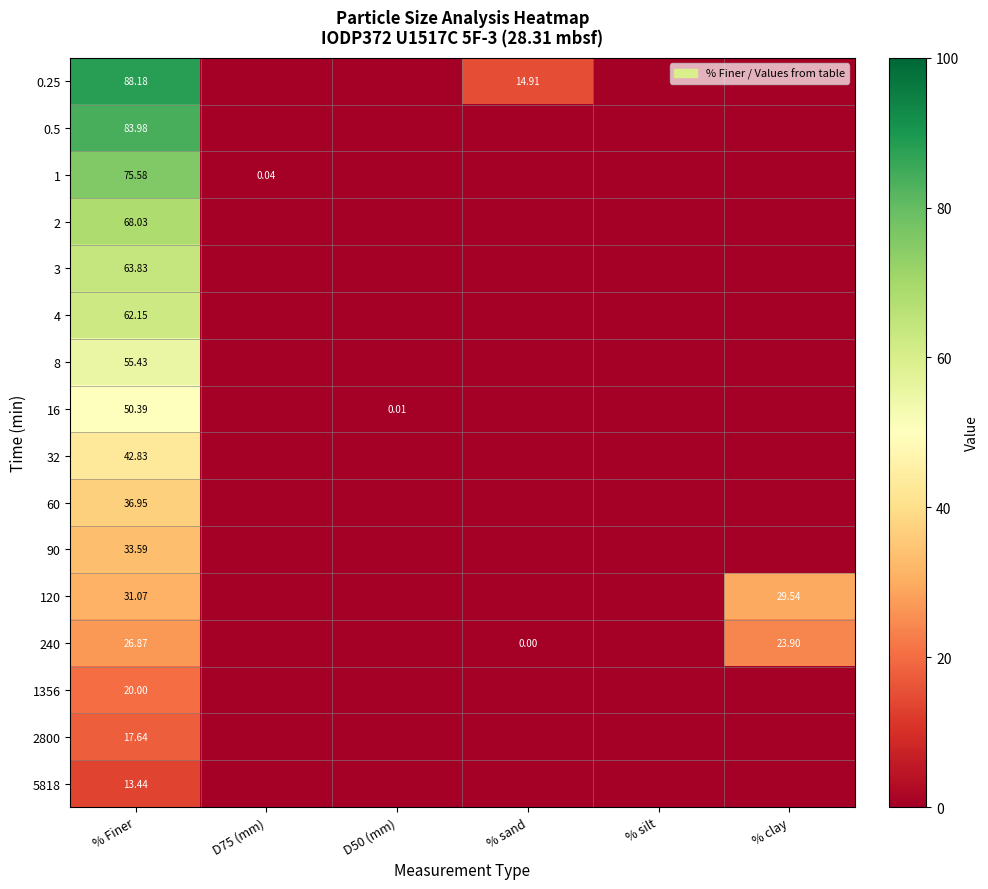

How many values in the 0.25 series exceed 0?

2